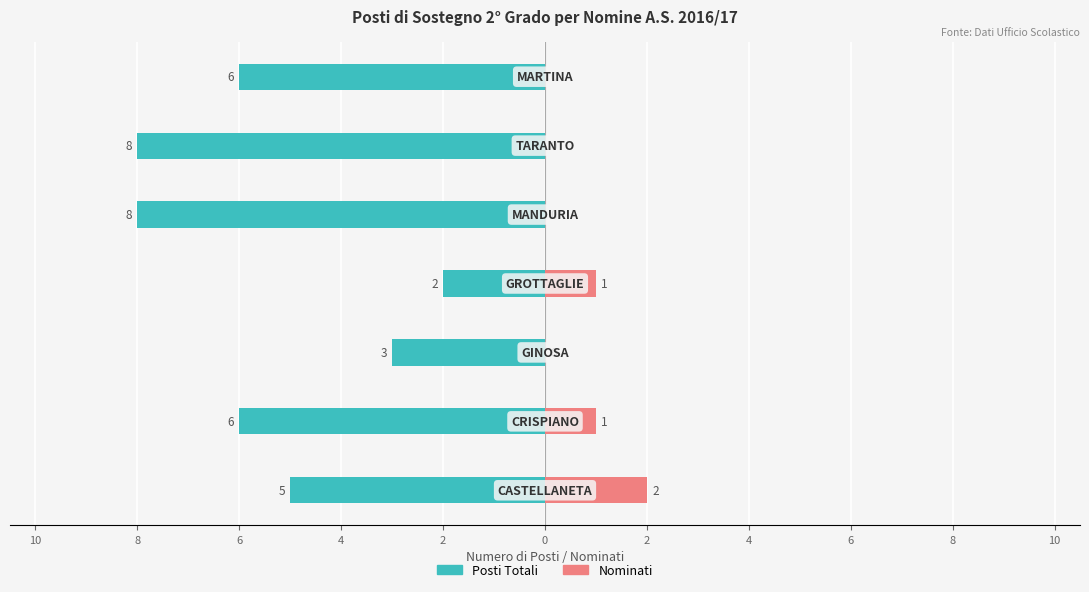

How many Nominati values are between 0 and 1?

6